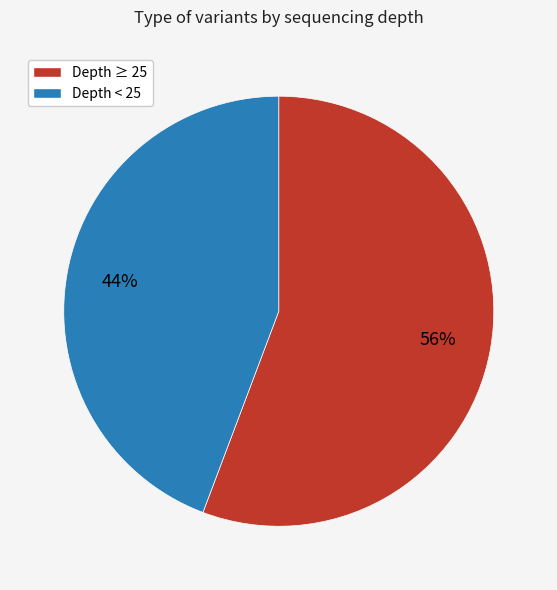

To the nearest percent, what percentage of the pie is Depth ≥ 25?

56%